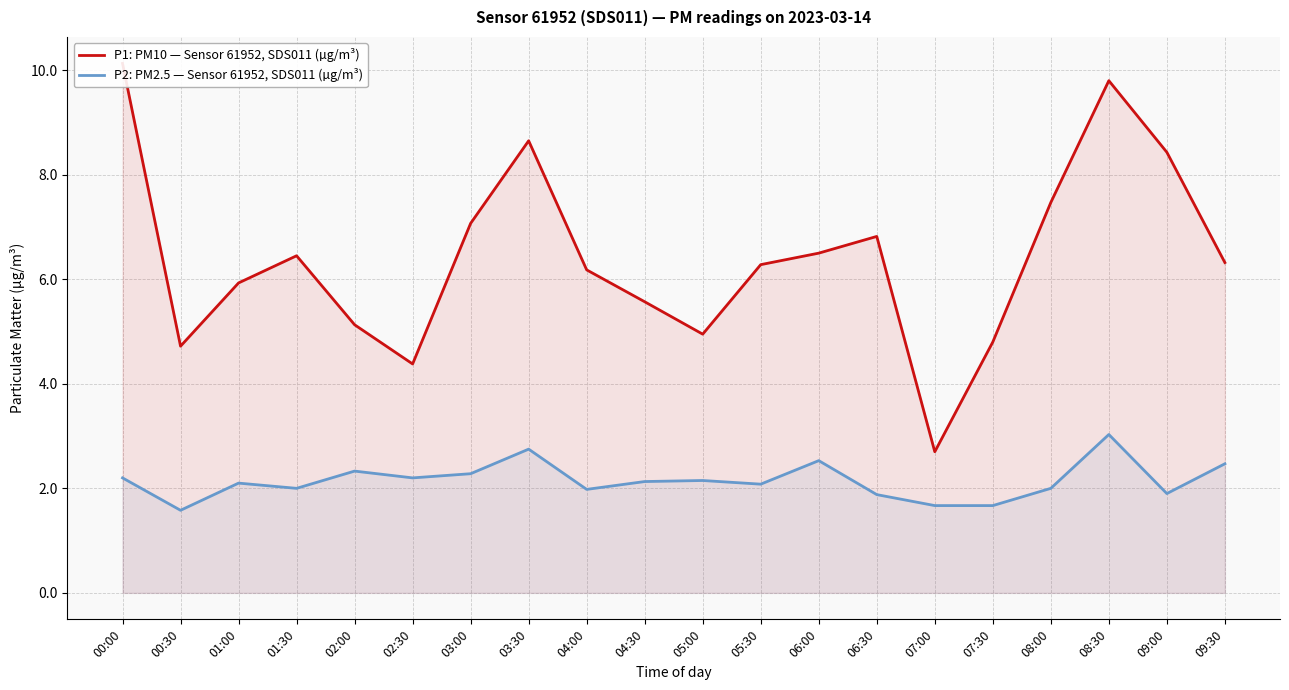

How many interior local valleys does the P2: PM2.5 — Sensor 61952, SDS011 (µg/m³) series have?

6